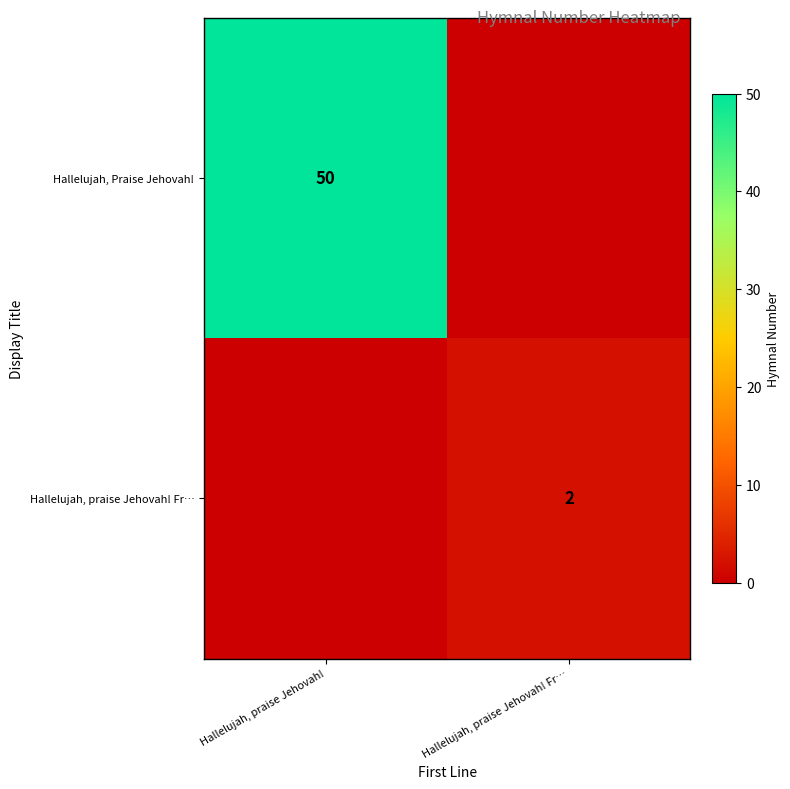

What is the spread (max minus min) of values at Hallelujah, praise Jehovah!?

50